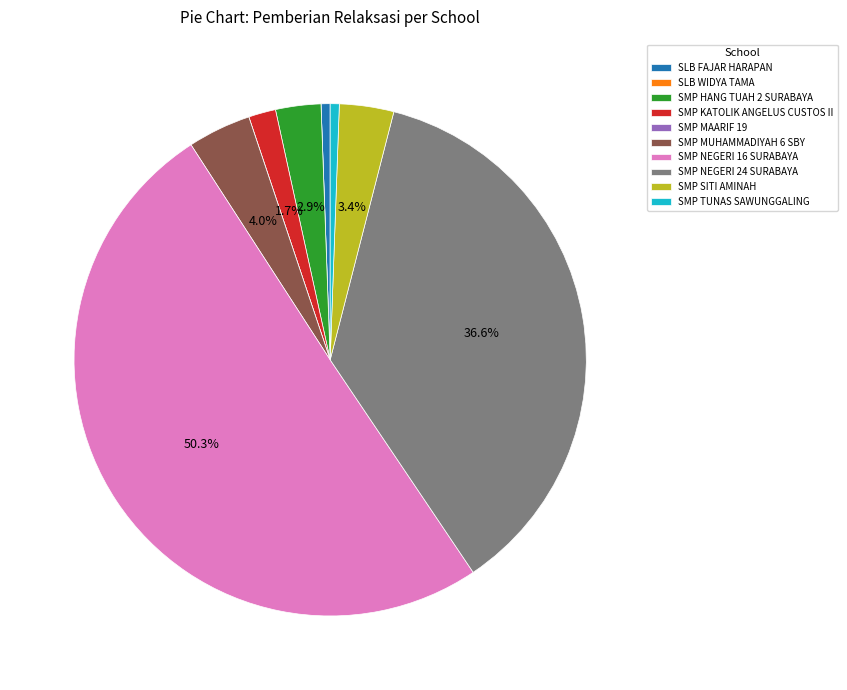

Which slice represents more than half of the pie?

SMP NEGERI 16 SURABAYA